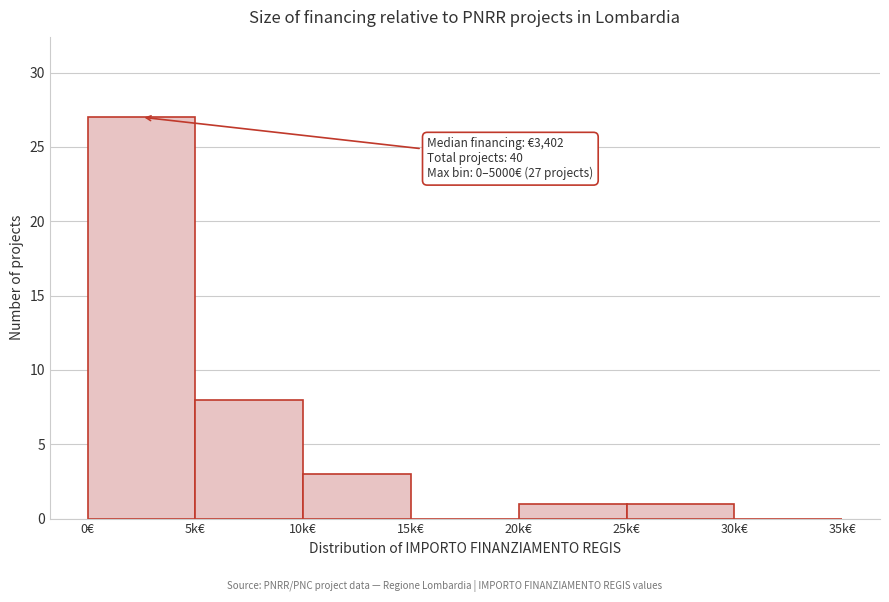

Reading left to right, extract all data points from this chart.

0€=27	5k€=8	10k€=3	15k€=0	20k€=1	25k€=1	30k€=0